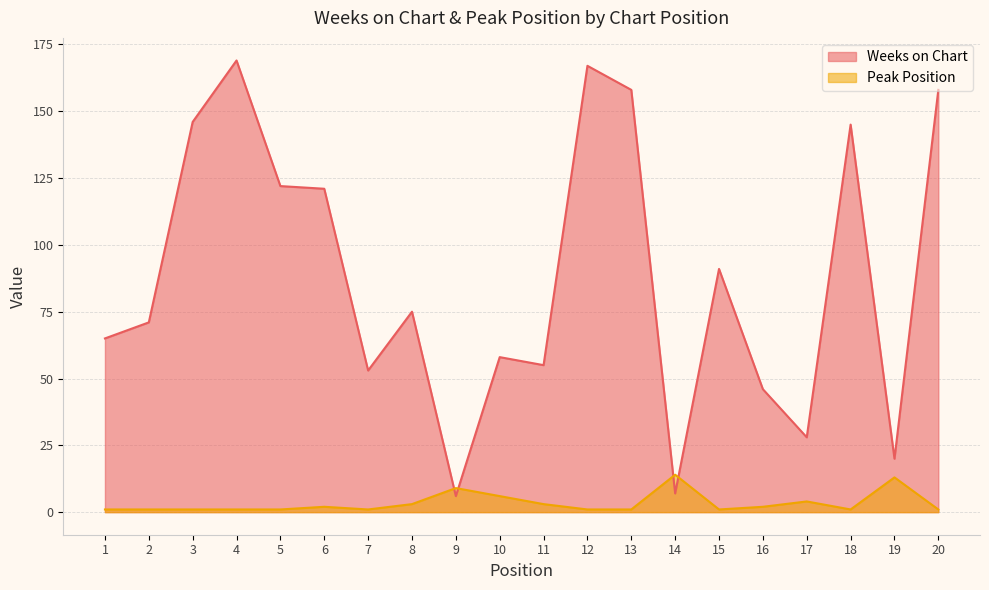

True or false: Peak Position has more than 0 points higher than both neighbors.

True